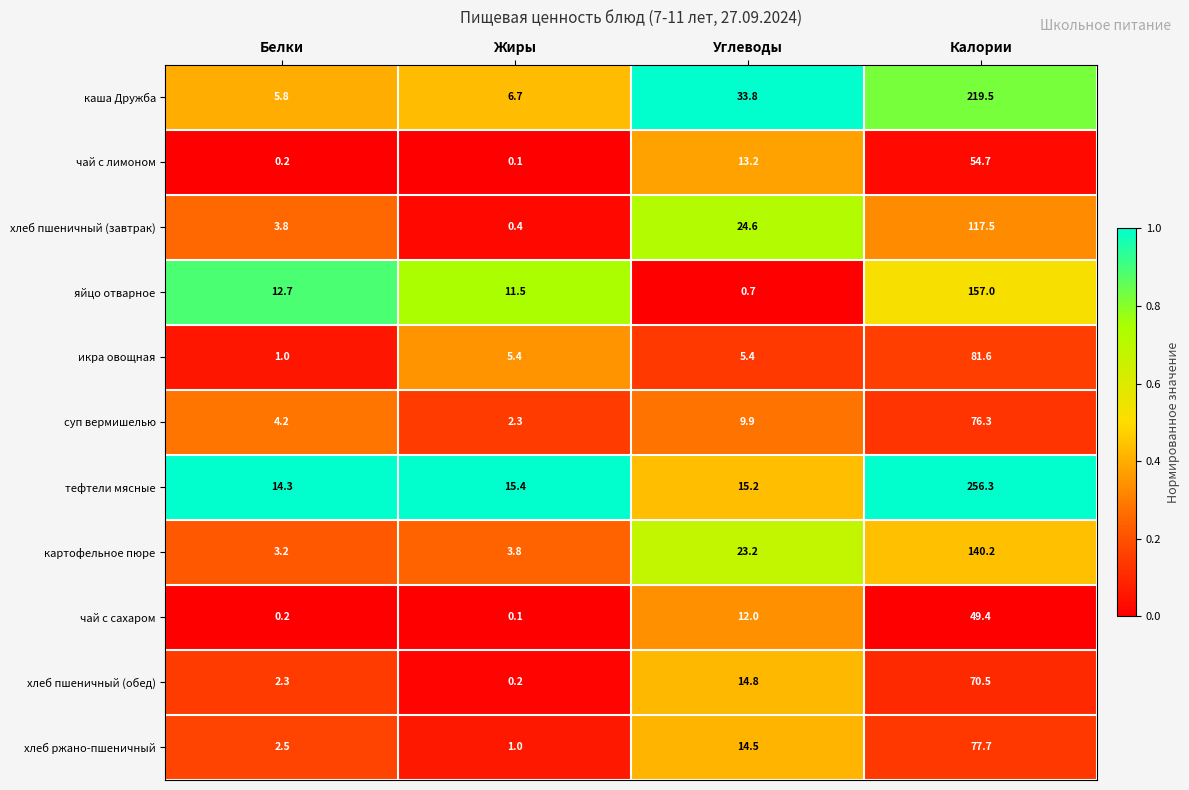

Which category has the lowest value across all series?

Жиры